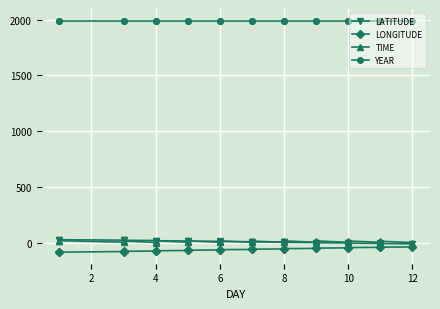

How many lines are shown in the chart?

4